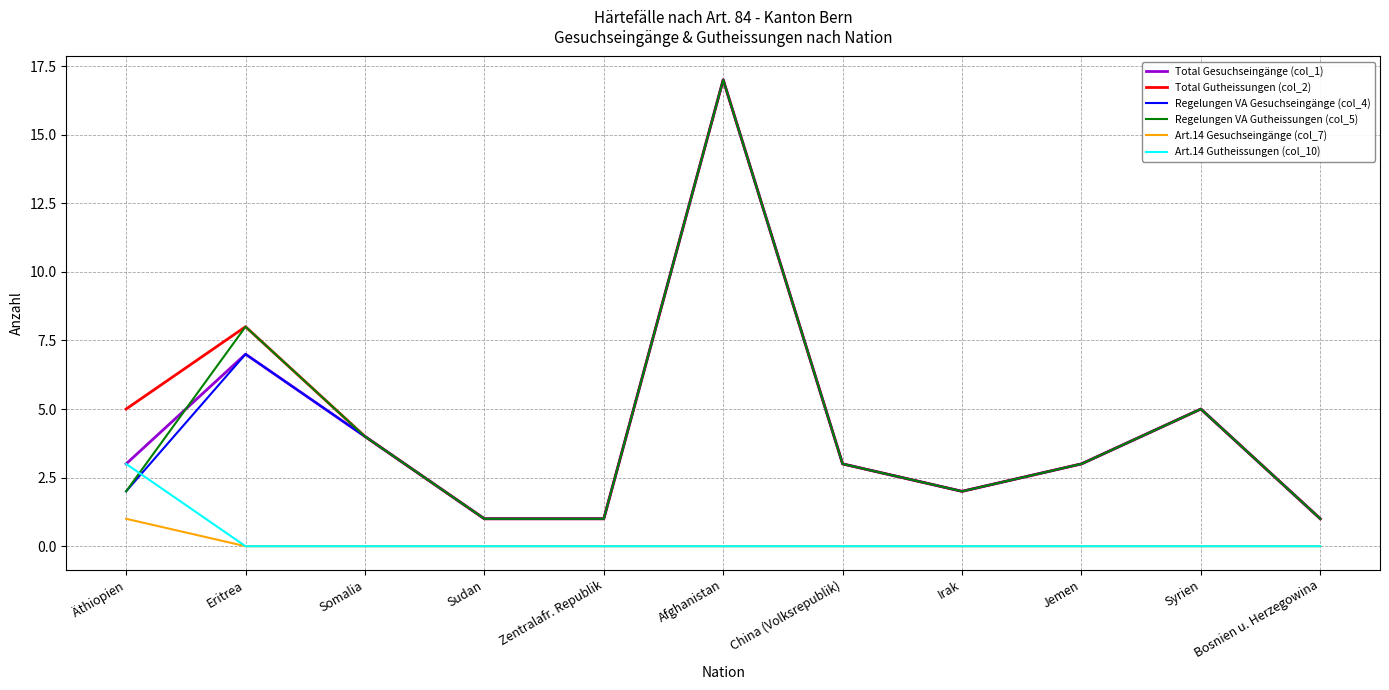

What is the spread (max minus min) of values at China (Volksrepublik)?

3